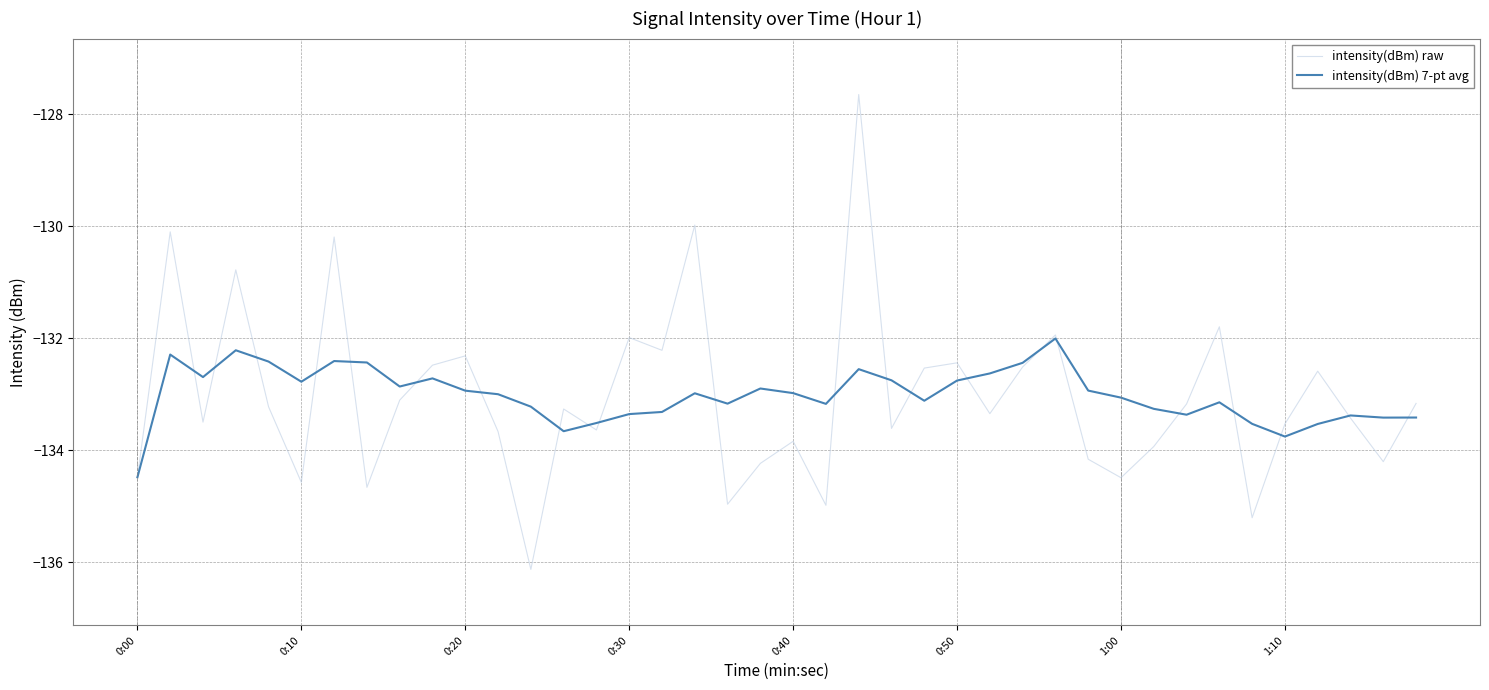

What is the maximum value shown in the chart?

-127.6